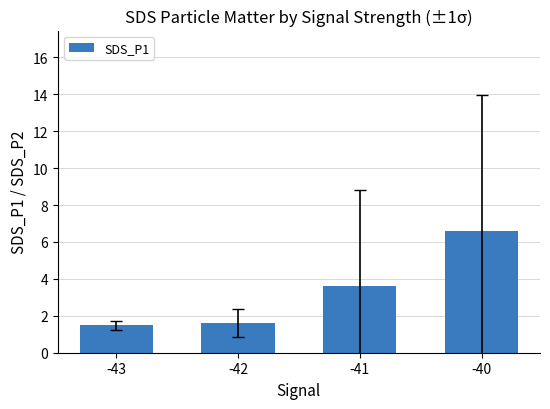

What is the value of the 2nd bar from the left?

1.6